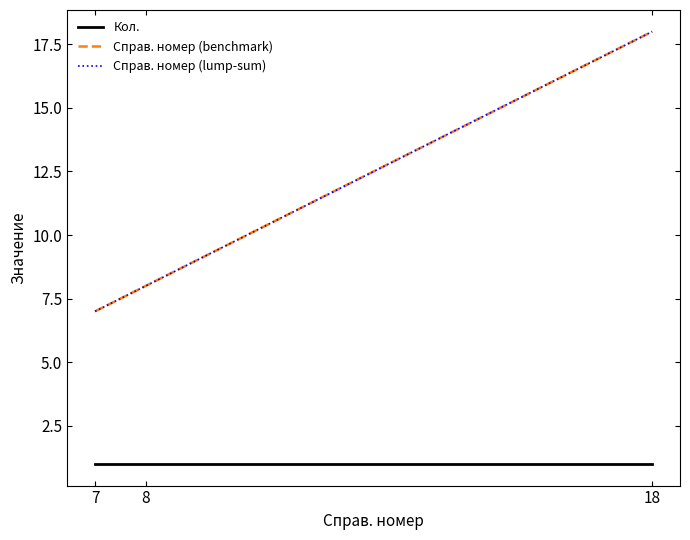

Does the chart display data point markers on the line(s)?

No